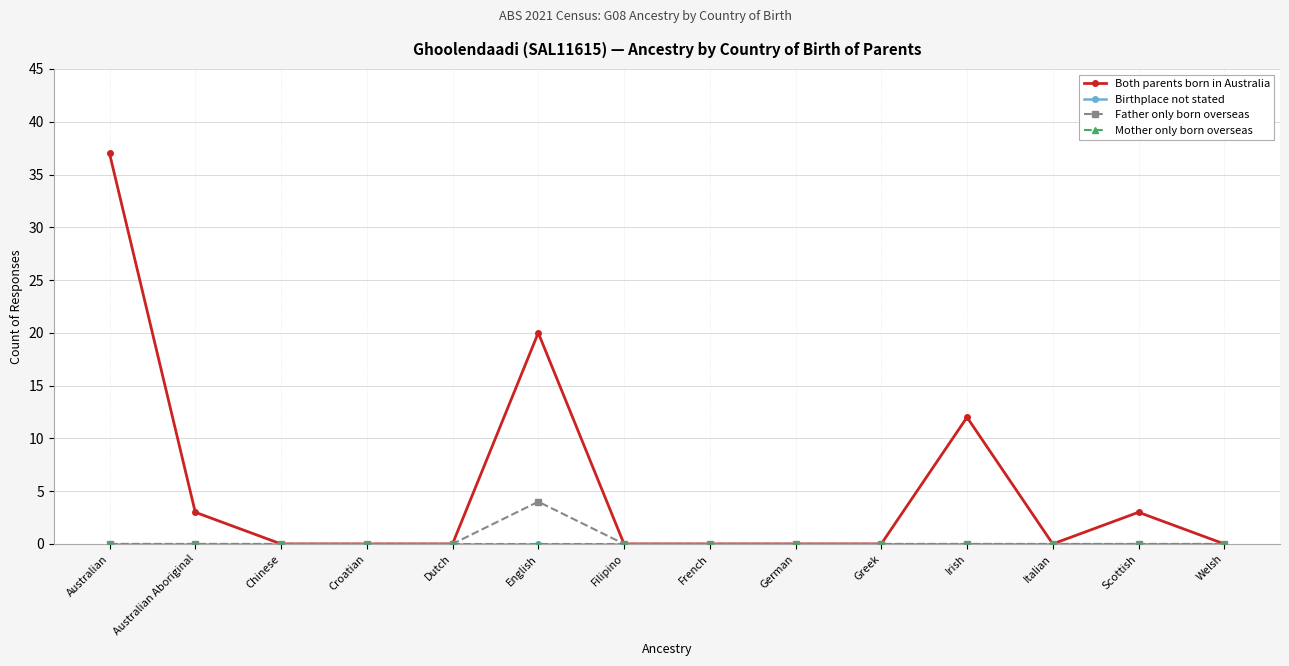

Reading left to right, transcribe all the data shown in this chart.

Both parents born in Australia: Australian=37	Australian Aboriginal=3	Chinese=0	Croatian=0	Dutch=0	English=20	Filipino=0	French=0	German=0	Greek=0	Irish=12	Italian=0	Scottish=3	Welsh=0
Birthplace not stated: Australian=0	Australian Aboriginal=0	Chinese=0	Croatian=0	Dutch=0	English=0	Filipino=0	French=0	German=0	Greek=0	Irish=0	Italian=0	Scottish=0	Welsh=0
Father only born overseas: Australian=0	Australian Aboriginal=0	Chinese=0	Croatian=0	Dutch=0	English=4	Filipino=0	French=0	German=0	Greek=0	Irish=0	Italian=0	Scottish=0	Welsh=0
Mother only born overseas: Australian=0	Australian Aboriginal=0	Chinese=0	Croatian=0	Dutch=0	English=0	Filipino=0	French=0	German=0	Greek=0	Irish=0	Italian=0	Scottish=0	Welsh=0